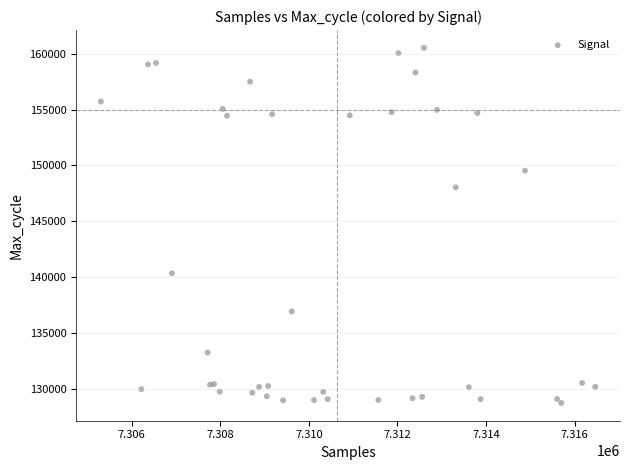

What Y value in the scatter plot is closest to 144630?

148036